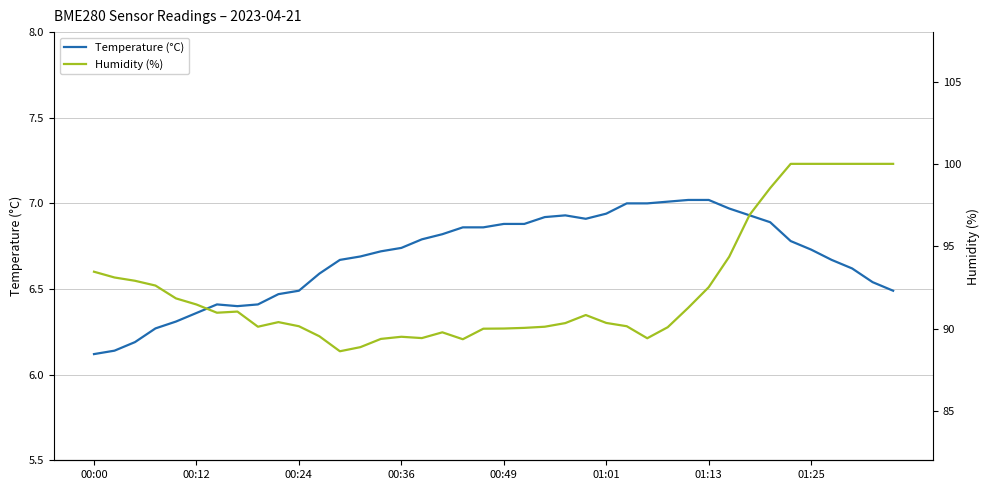

How many lines are shown in the chart?

2